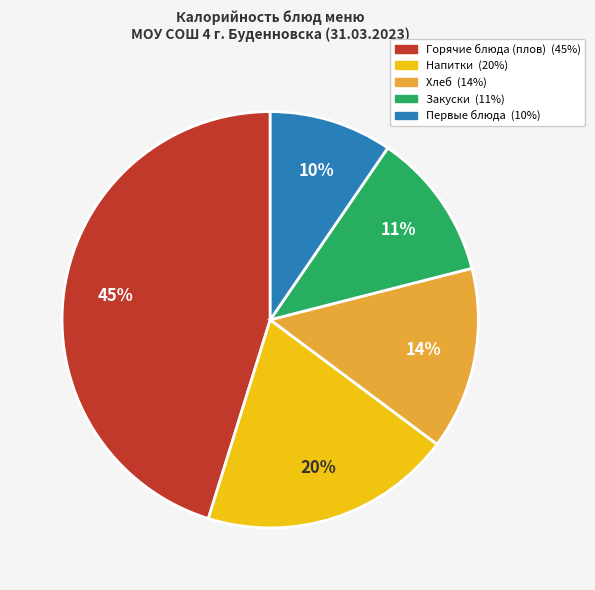

To the nearest percent, what is the average slice percentage?

20%